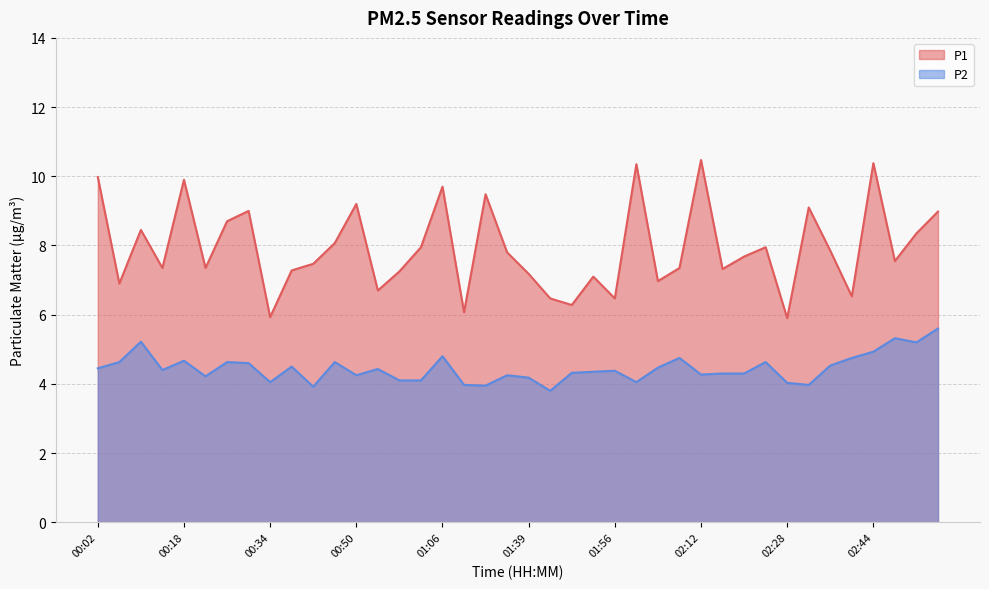

Which series has the largest total across all categories?

P1